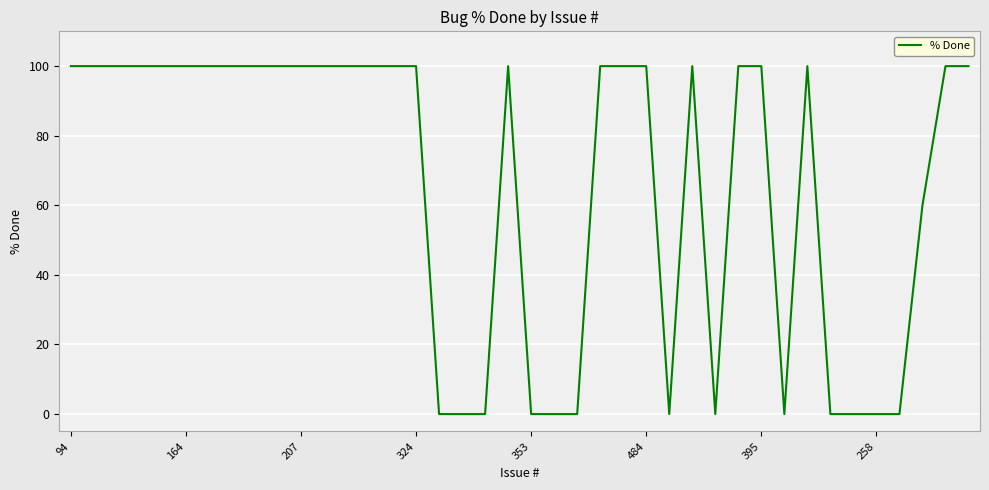

What is the difference between the maximum and minimum values?

100